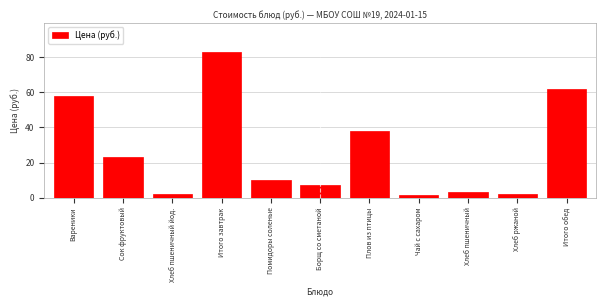

Where is the data nearest to the value 42?

Плов из птицы